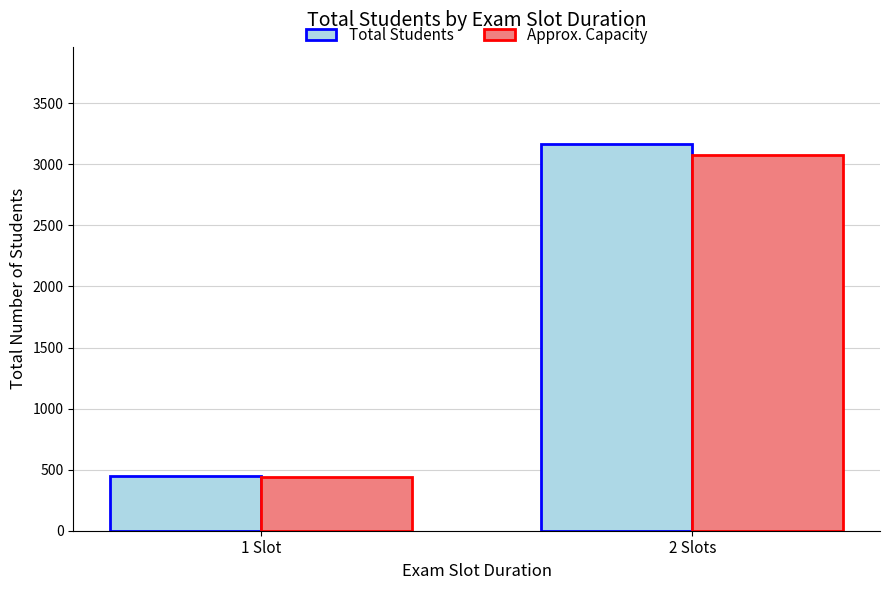

Count the number of categories in the chart.

2